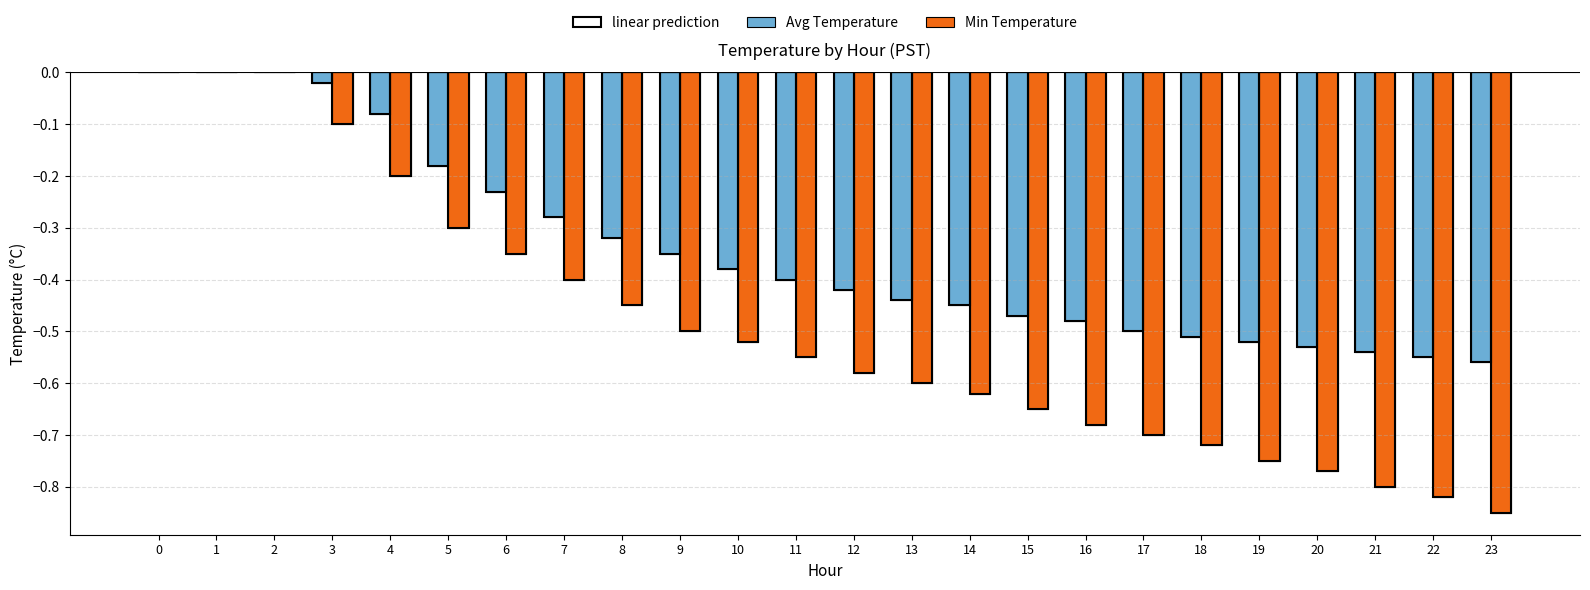

What is the difference between the Min Temperature values at 20 and 3?

0.7